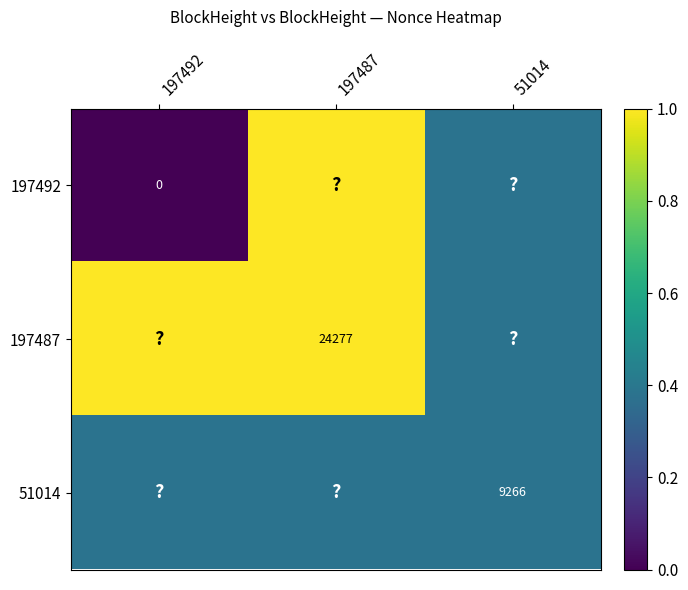

The 197487 series shows 10690 at 197487. True or false?

False